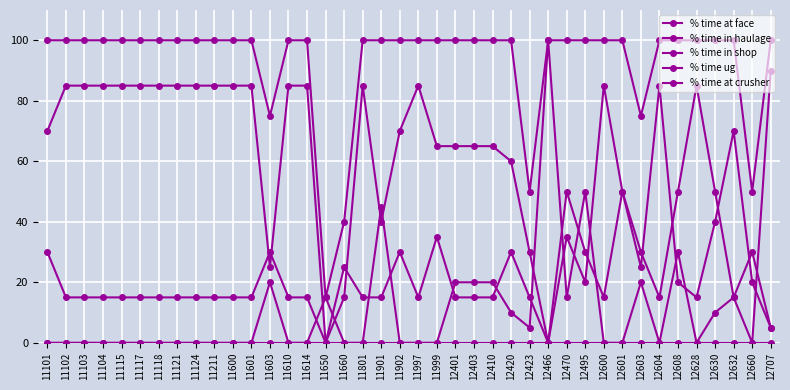

Reading left to right, extract all data points from this chart.

% time at face: 11101=70	11102=85	11103=85	11104=85	11115=85	11117=85	11118=85	11121=85	11124=85	11211=85	11600=85	11601=85	11603=25	11610=85	11614=85	11650=0	11660=15	11801=85	11901=40	11902=70	11997=85	11999=65	12401=65	12403=65	12410=65	12420=60	12423=30	12466=0	12470=35	12495=20	12600=85	12601=50	12603=25	12604=85	12608=20	12628=15	12630=40	12632=70	12660=20	12707=5
% time in haulage: 11101=30	11102=15	11103=15	11104=15	11115=15	11117=15	11118=15	11121=15	11124=15	11211=15	11600=15	11601=15	11603=30	11610=15	11614=15	11650=0	11660=25	11801=15	11901=15	11902=30	11997=15	11999=35	12401=15	12403=15	12410=15	12420=30	12423=15	12466=0	12470=50	12495=30	12600=15	12601=50	12603=30	12604=15	12608=50	12628=85	12630=50	12632=15	12660=30	12707=5
% time in shop: 11101=0	11102=0	11103=0	11104=0	11115=0	11117=0	11118=0	11121=0	11124=0	11211=0	11600=0	11601=0	11603=20	11610=0	11614=0	11650=15	11660=0	11801=0	11901=45	11902=0	11997=0	11999=0	12401=20	12403=20	12410=20	12420=10	12423=5	12466=100	12470=15	12495=50	12600=0	12601=0	12603=20	12604=0	12608=30	12628=0	12630=10	12632=15	12660=0	12707=90
% time ug: 11101=100	11102=100	11103=100	11104=100	11115=100	11117=100	11118=100	11121=100	11124=100	11211=100	11600=100	11601=100	11603=75	11610=100	11614=100	11650=15	11660=40	11801=100	11901=100	11902=100	11997=100	11999=100	12401=100	12403=100	12410=100	12420=100	12423=50	12466=100	12470=100	12495=100	12600=100	12601=100	12603=75	12604=100	12608=100	12628=100	12630=100	12632=100	12660=50	12707=100
% time at crusher: 11101=0	11102=0	11103=0	11104=0	11115=0	11117=0	11118=0	11121=0	11124=0	11211=0	11600=0	11601=0	11603=0	11610=0	11614=0	11650=0	11660=0	11801=0	11901=0	11902=0	11997=0	11999=0	12401=0	12403=0	12410=0	12420=0	12423=0	12466=0	12470=0	12495=0	12600=0	12601=0	12603=0	12604=0	12608=0	12628=0	12630=0	12632=0	12660=0	12707=0